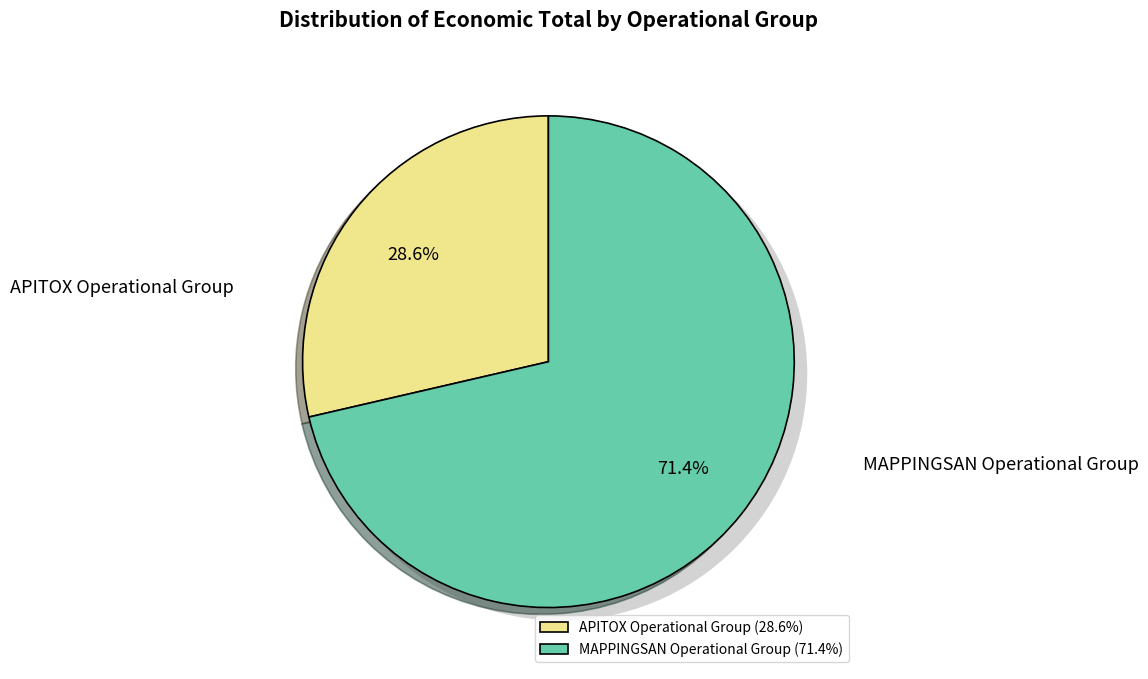

To the nearest percent, what is the difference between the MAPPINGSAN Operational Group and APITOX Operational Group slice percentages?

43%